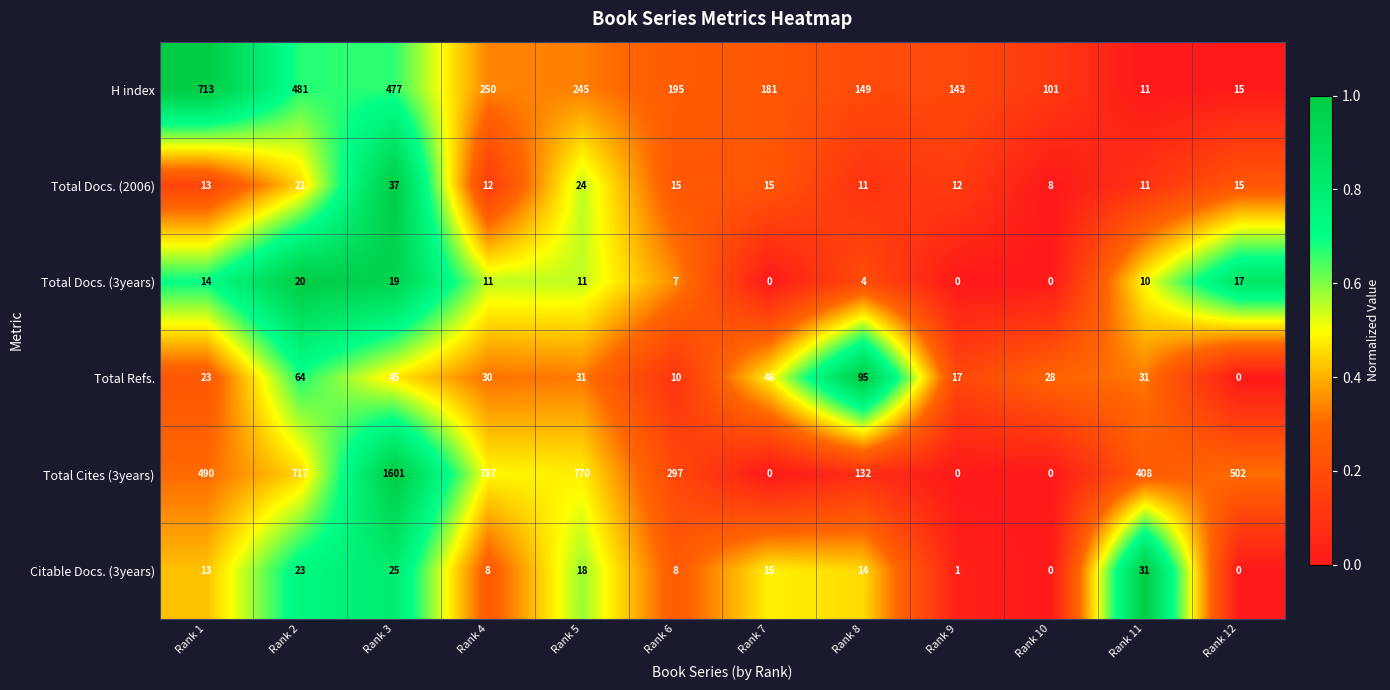

What is the spread (max minus min) of values at Rank 10?

101